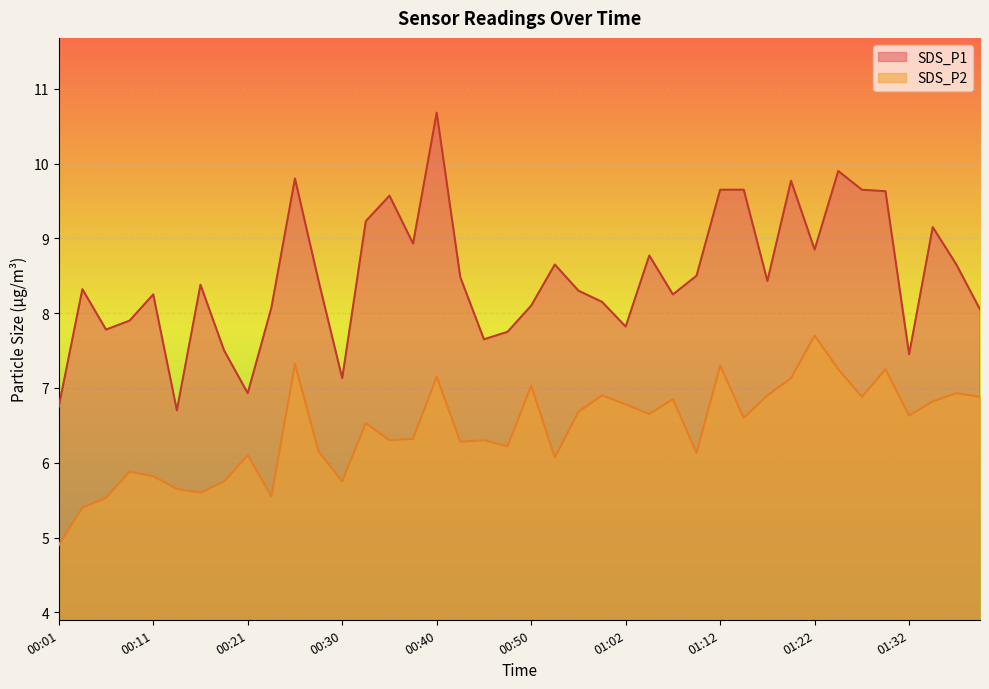

True or false: SDS_P1 and SDS_P2 cross at least once.

False